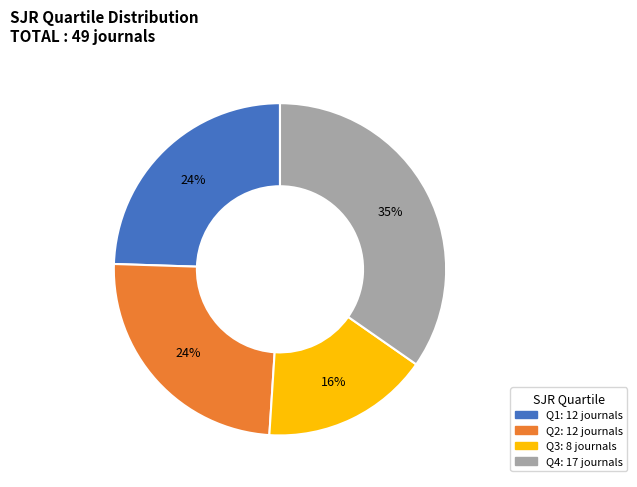

Do Q3 and Q4 together represent more than half of the pie?

Yes